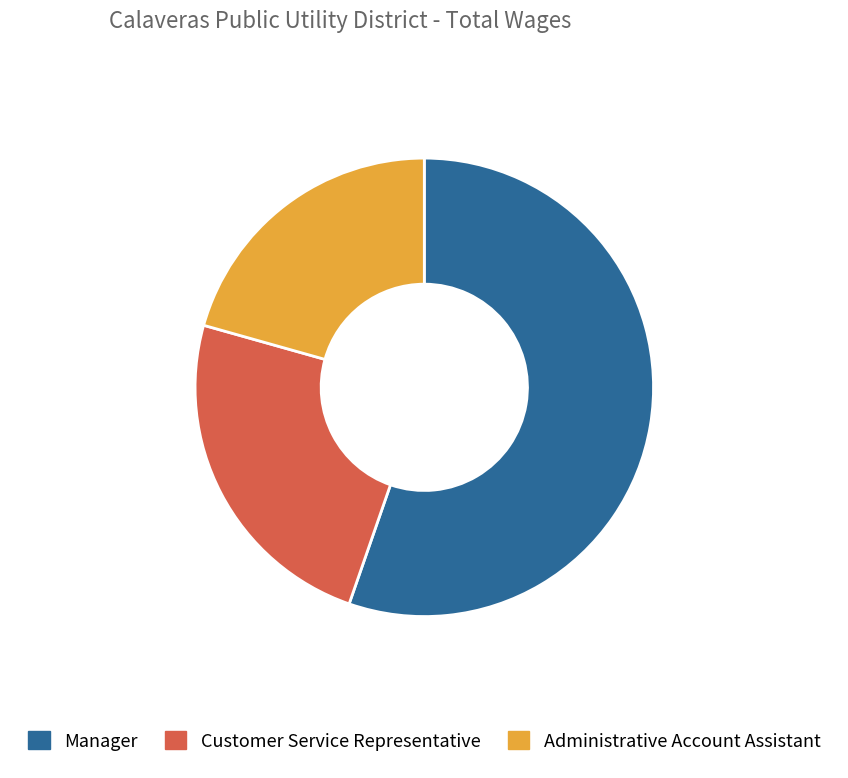

How many slices are in this pie chart?

3